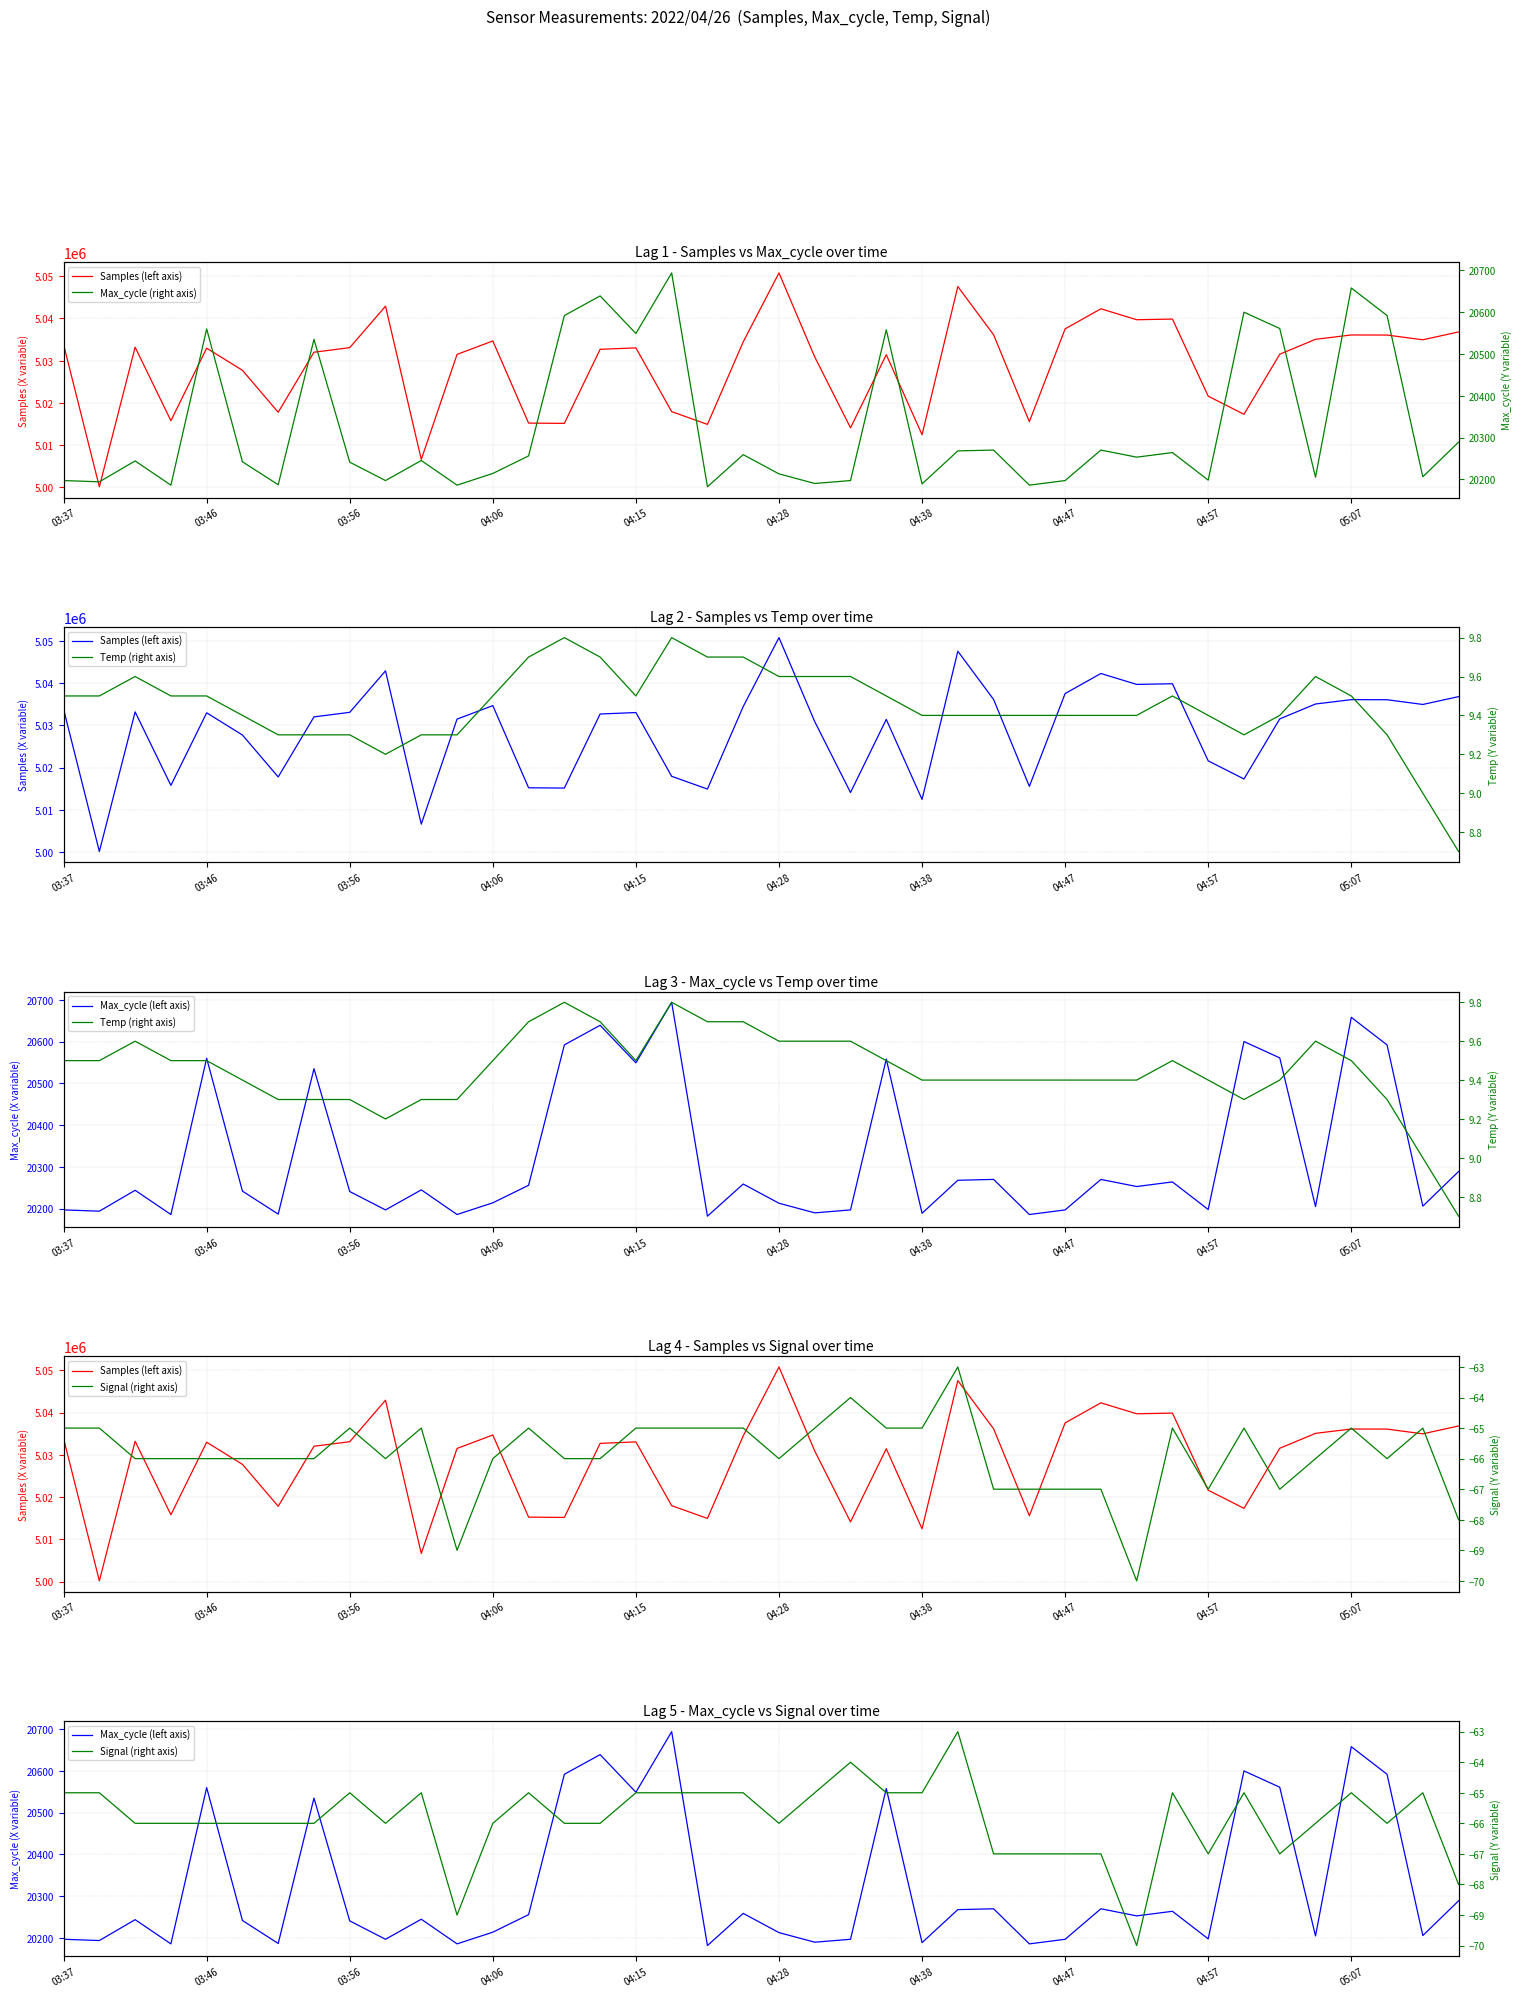

Is the value of Temp (right axis) at 21 greater than the value of Max_cycle (left axis) at 32?

No